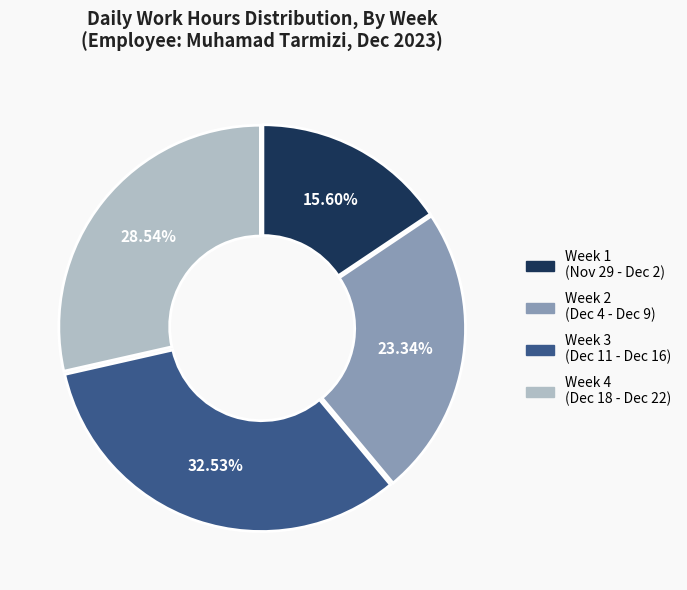

Does any single category account for the majority?

No